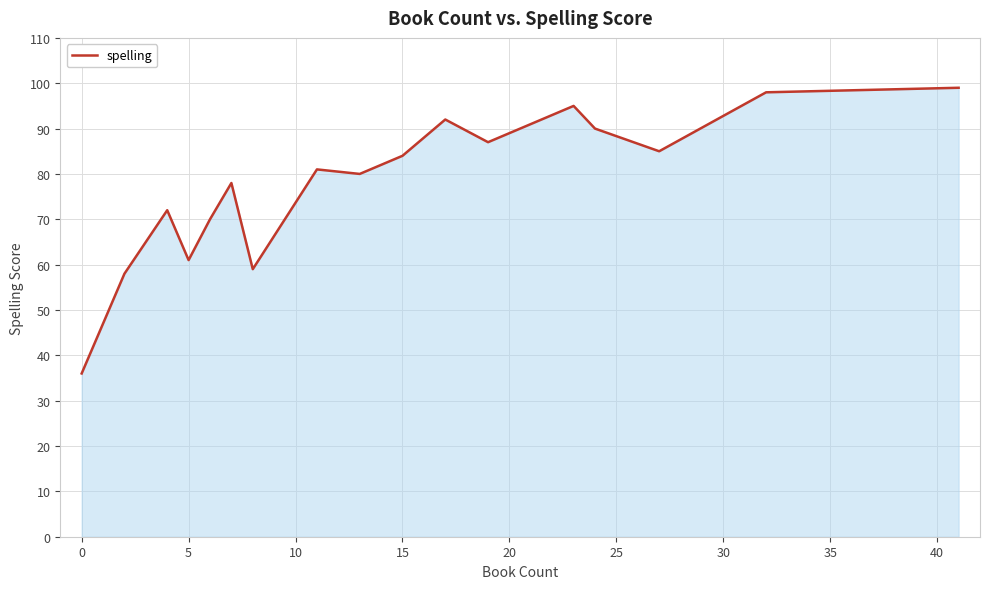

What is the minimum value shown in the chart?

36